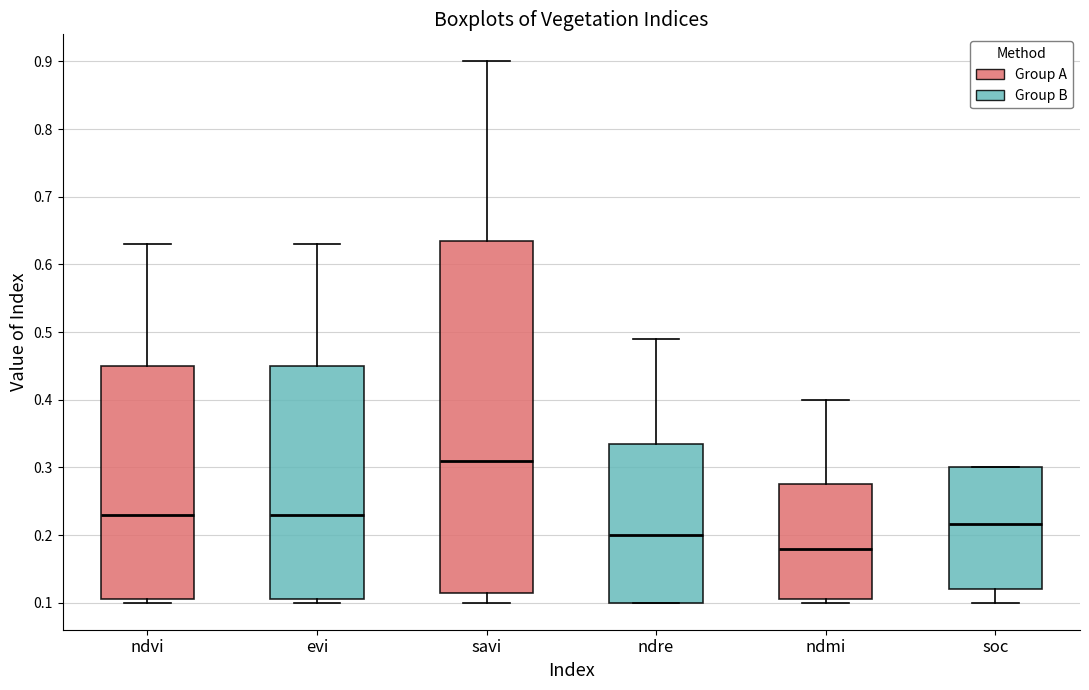

Which box is the tallest, from its lower edge to its upper edge?

savi